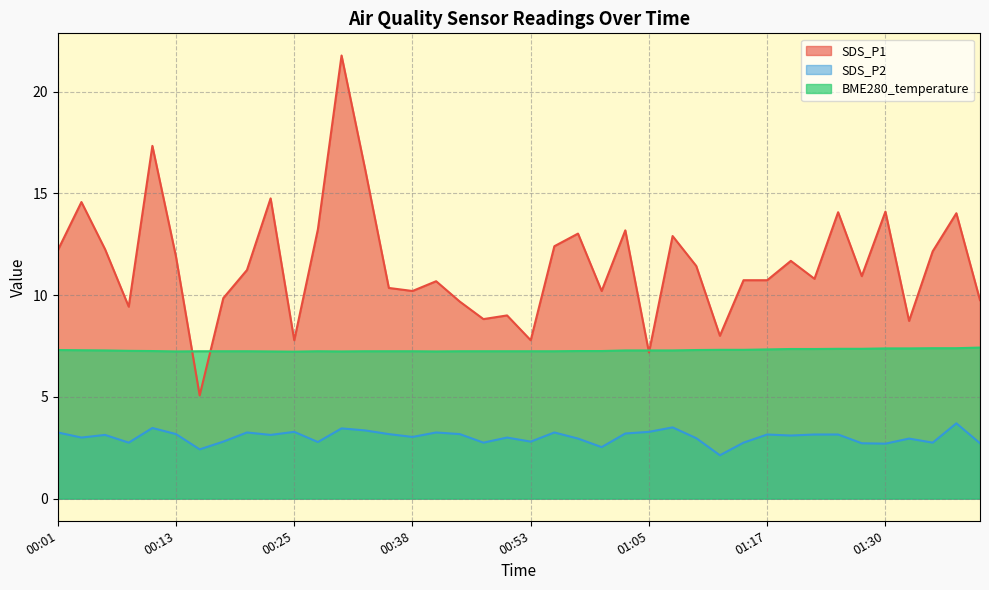

Reading right to left, what are all the values shown in this chart?

SDS_P1: 9.8	14.0	12.2	8.7	14.1	10.9	14.1	10.8	11.7	10.7	10.7	8.0	11.4	12.9	7.2	13.2	10.2	13.0	12.4	7.8	9.0	8.8	9.7	10.7	10.2	10.3	16.2	21.8	13.2	7.8	14.8	11.2	9.8	5.1	11.9	17.3	9.4	12.2	14.6	12.2
SDS_P2: 2.7	3.7	2.8	3.0	2.7	2.7	3.1	3.1	3.1	3.1	2.8	2.1	3.0	3.5	3.3	3.2	2.5	3.0	3.2	2.8	3.0	2.8	3.2	3.2	3.0	3.2	3.4	3.5	2.8	3.3	3.1	3.2	2.8	2.4	3.2	3.5	2.8	3.1	3.0	3.2
BME280_temperature: 7.4	7.4	7.4	7.4	7.4	7.4	7.4	7.3	7.3	7.3	7.3	7.3	7.3	7.3	7.3	7.3	7.2	7.2	7.2	7.2	7.2	7.2	7.2	7.2	7.2	7.2	7.2	7.2	7.2	7.2	7.2	7.2	7.2	7.2	7.2	7.2	7.3	7.3	7.3	7.3